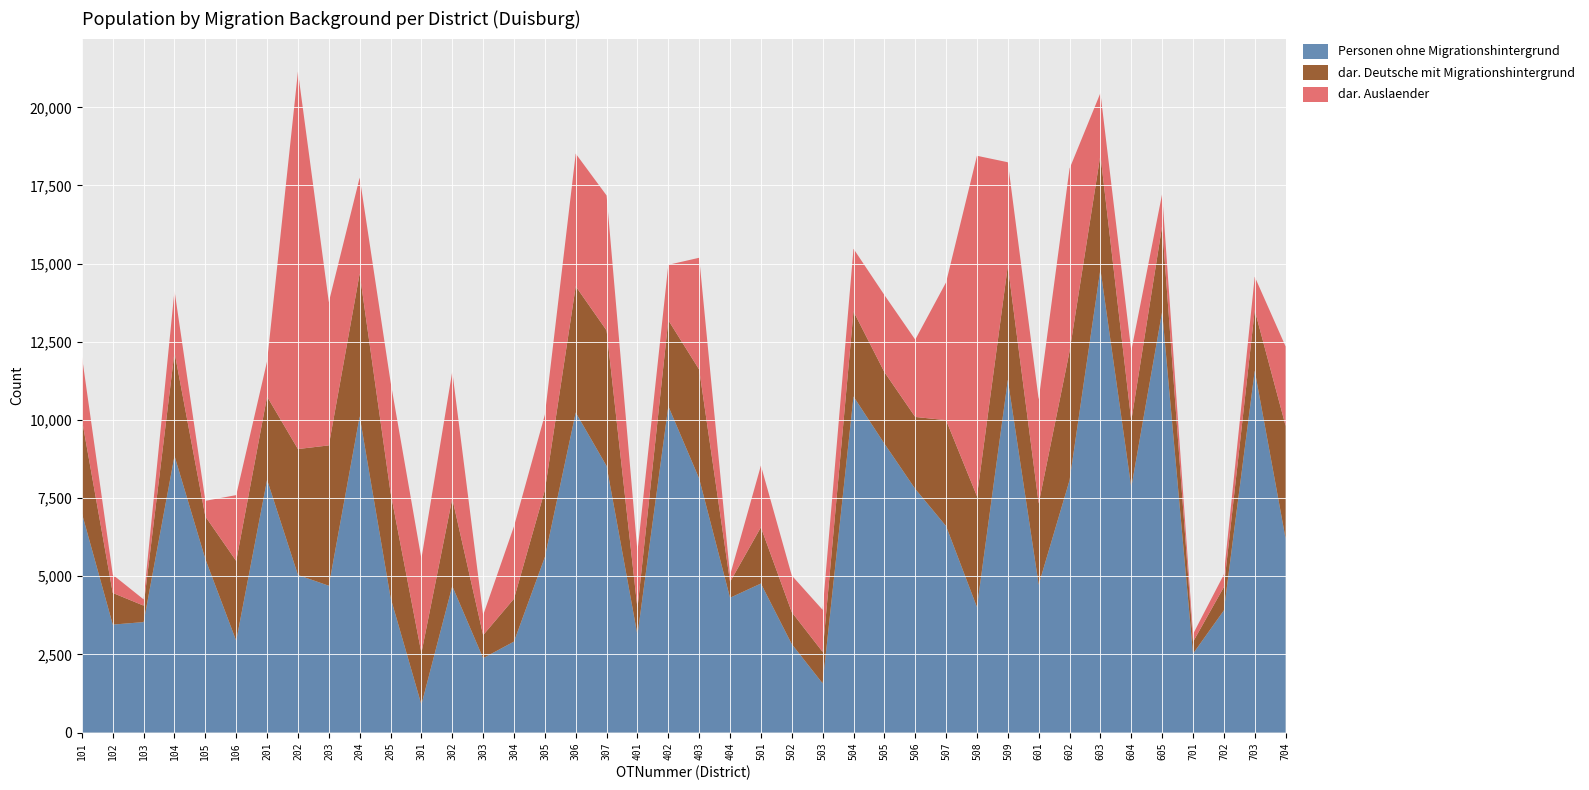

Reading left to right, transcribe all the data shown in this chart.

Personen ohne Migrationshintergrund: 7013	3453	3533	8851	5549	2935	8086	5039	4696	10116	4320	893	4685	2379	2910	5613	10238	8527	3121	10440	8124	4311	4767	2828	1572	10750	9244	7794	6604	4013	11281	4731	8070	14824	7840	13463	2522	3907	11578	6204
dar. Deutsche mit Migrationshintergrund: 3000	1013	527	3316	1363	2554	2662	4030	4490	4568	3359	1651	2801	738	1371	2141	4037	4337	852	2750	3488	508	1798	1023	1007	2722	2289	2302	3389	3548	3650	2598	4121	3653	2131	2745	377	748	1933	3607
dar. Auslaender: 2025	583	199	1968	500	2107	1129	12074	4585	3068	3543	3019	4065	639	2317	2410	4245	4317	1814	1773	3576	215	1975	1172	1345	2005	2465	2473	4410	10890	3313	3330	5849	1982	2242	1022	250	400	1070	2541